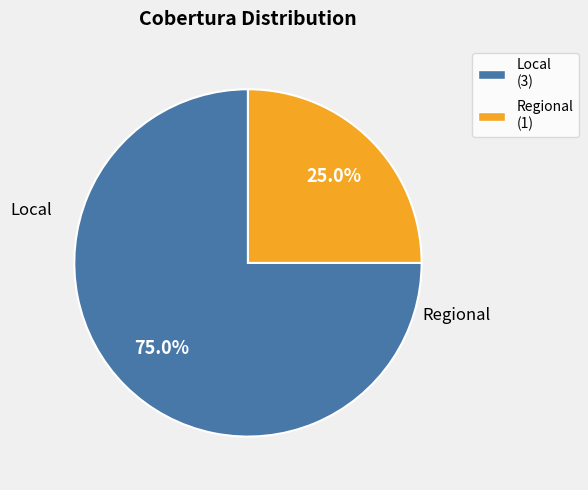

Between Local (3) and Regional (1), which is larger?

Local (3)